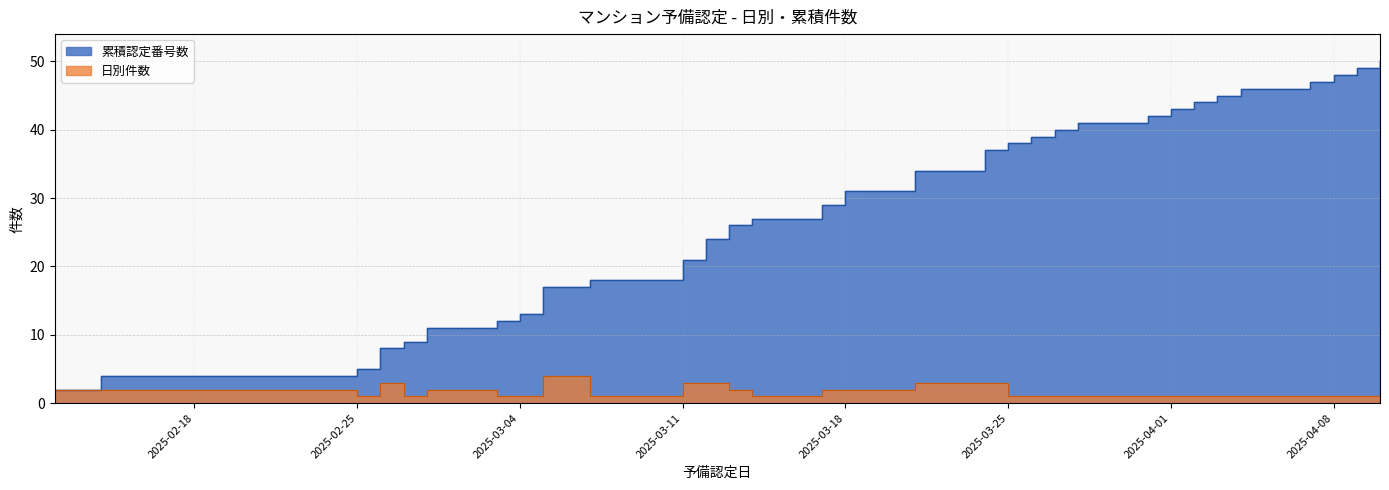

Between 2 and 19, which is larger?

19